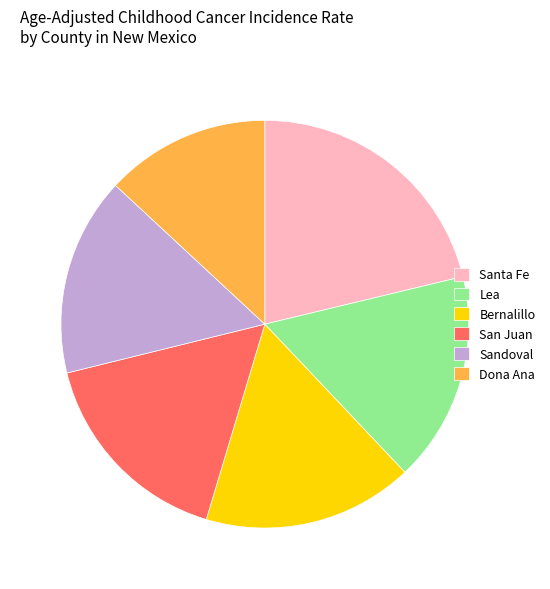

What is the ratio of the value at Sandoval to the value at San Juan?

1.0